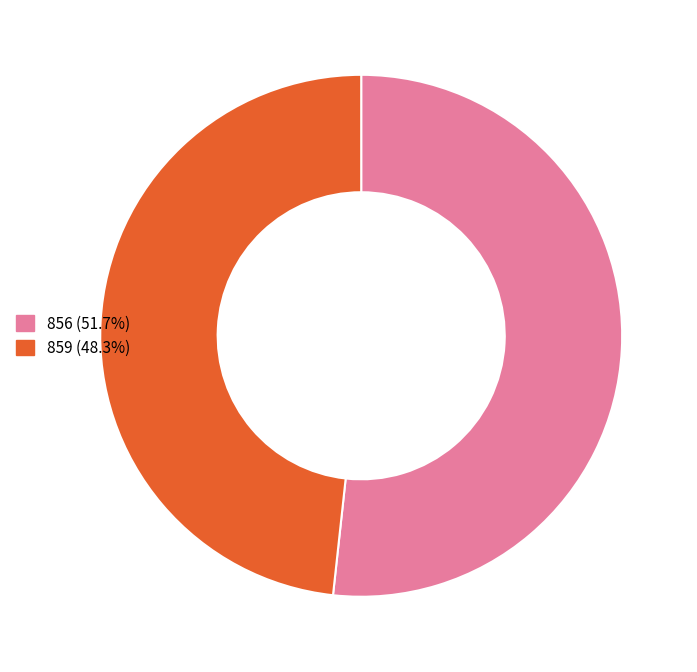

How many slices are in this pie chart?

2